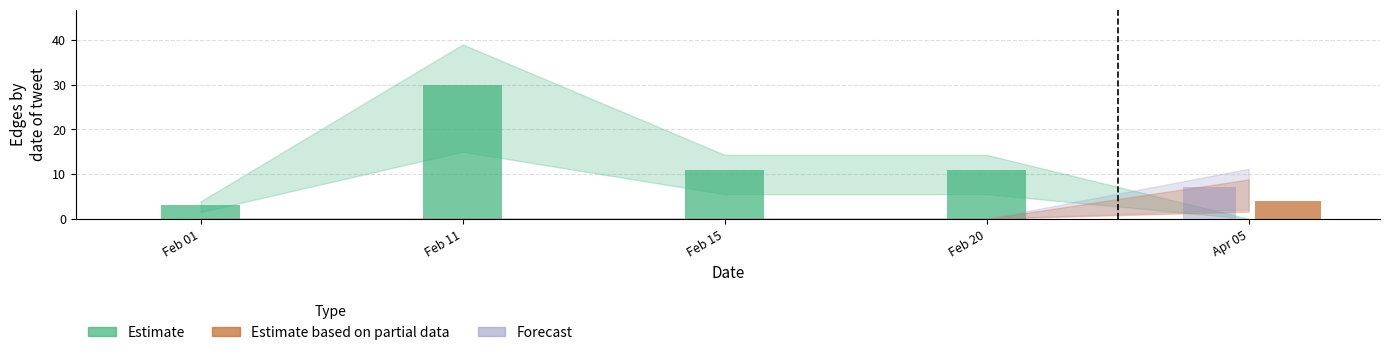

Between Feb 15 and Apr 05, which series saw the biggest shift?

Estimate